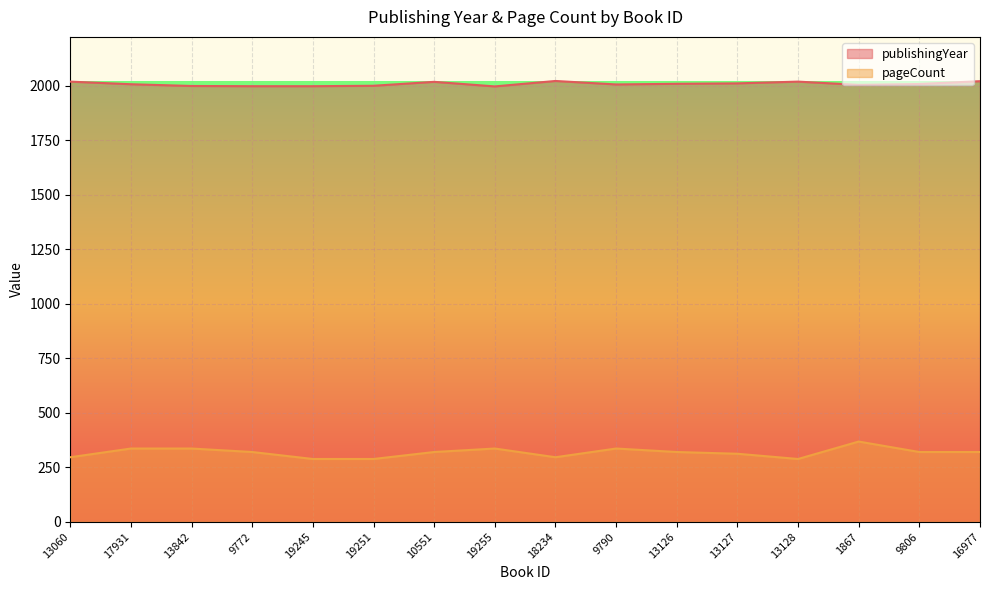

What is the value of the publishingYear point at the 8th from the left?

1998